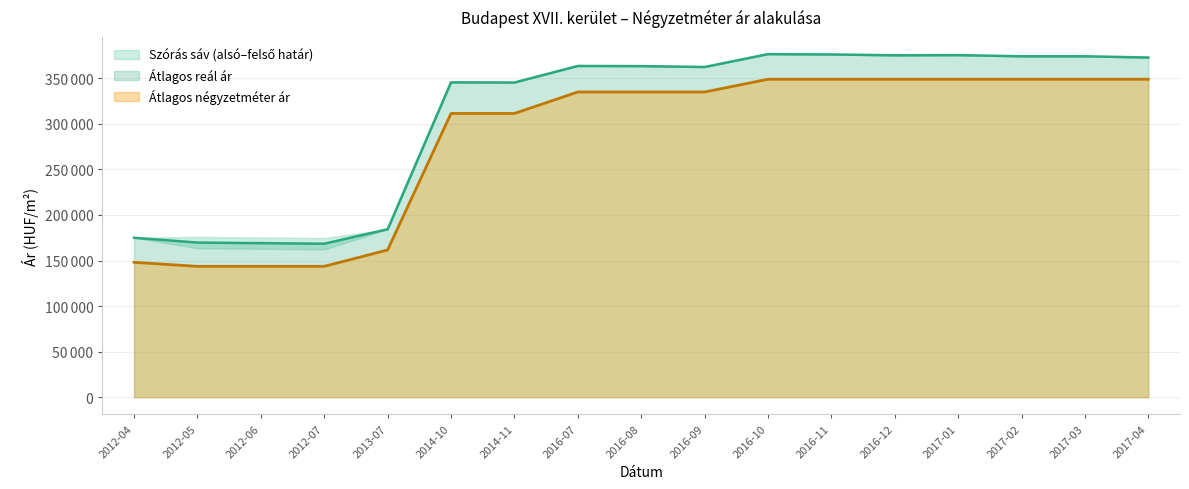

What is the minimum value for Átlagos négyzetméter ár?

143639